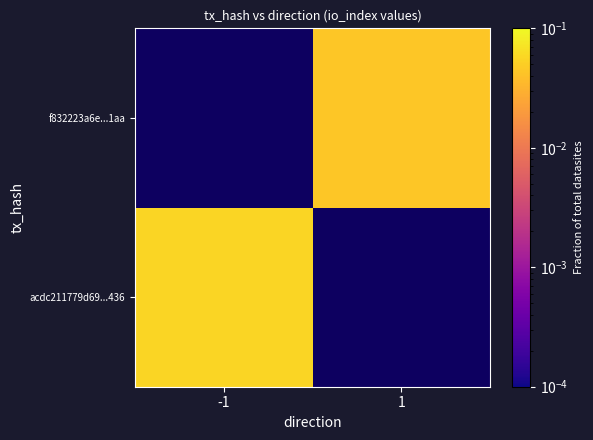

How many series are shown in this chart?

2